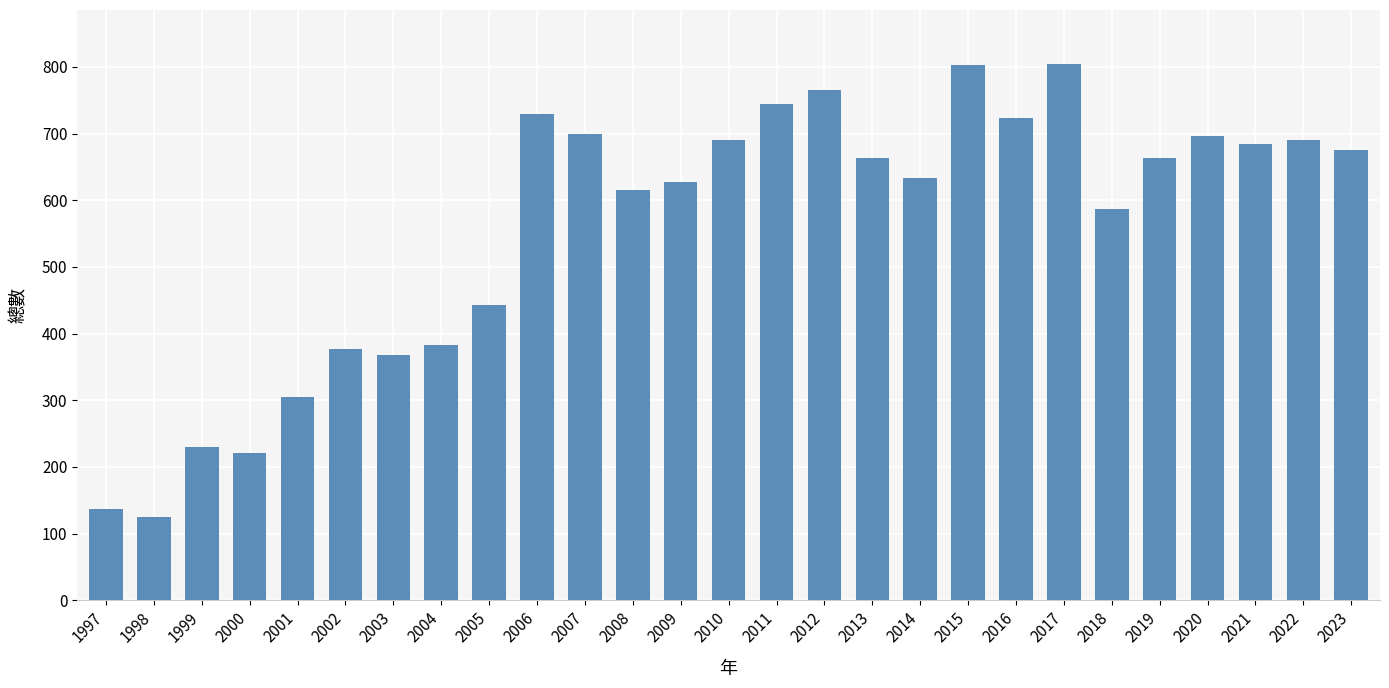

What is the value of the 4th bar from the left?

221